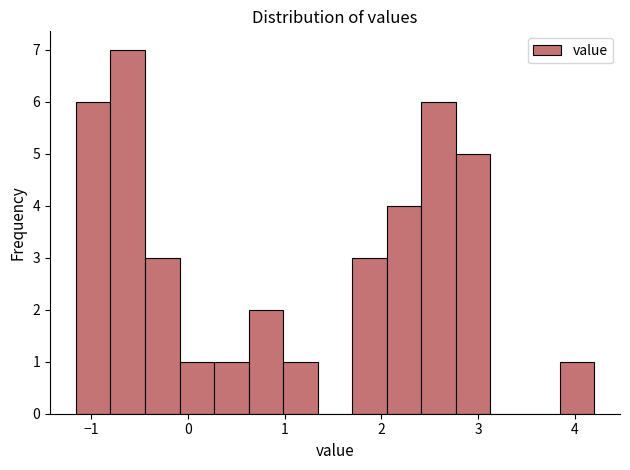

Around what value on the x-axis is the tallest bar? Give the approximate position of its centre, as read against the axis.

-0.6